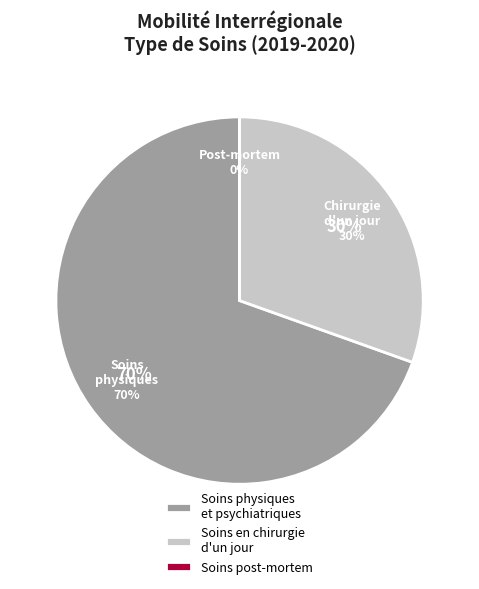

To the nearest percent, what portion does Soins en chirurgie d'un jour represent?

30%